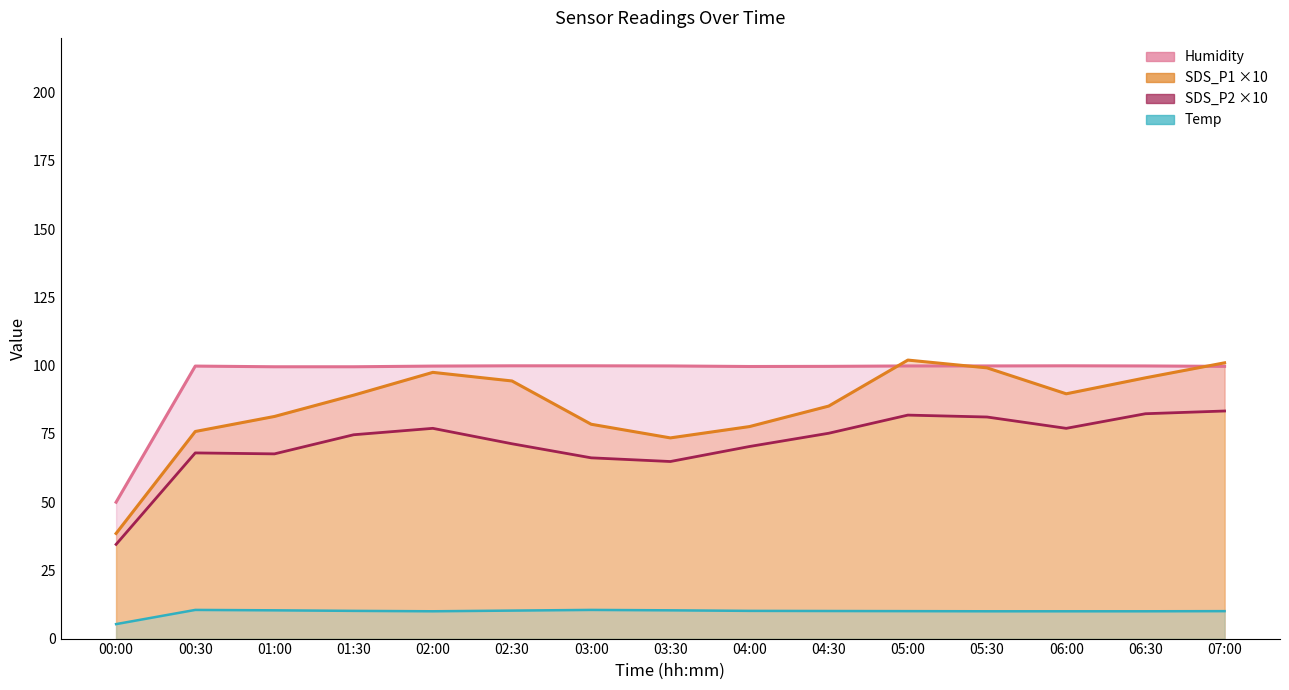

True or false: Temp has a value of 16.6 at 00:30.

False